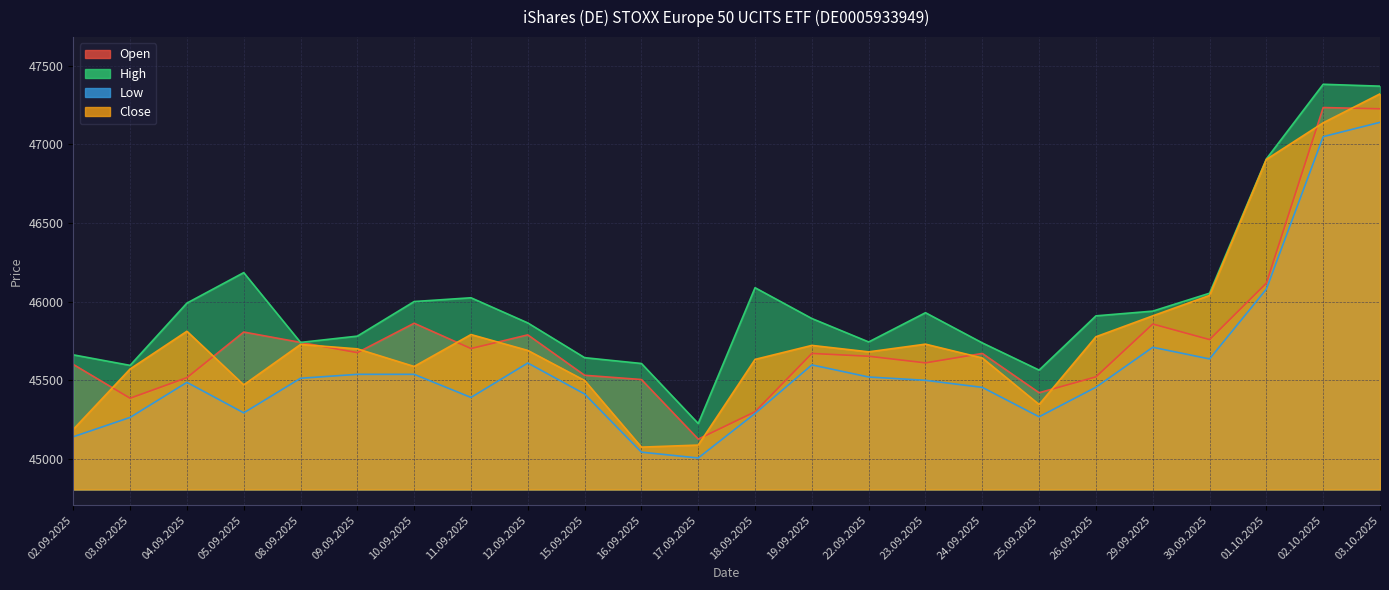

What is the lowest value of the Close series?

45074